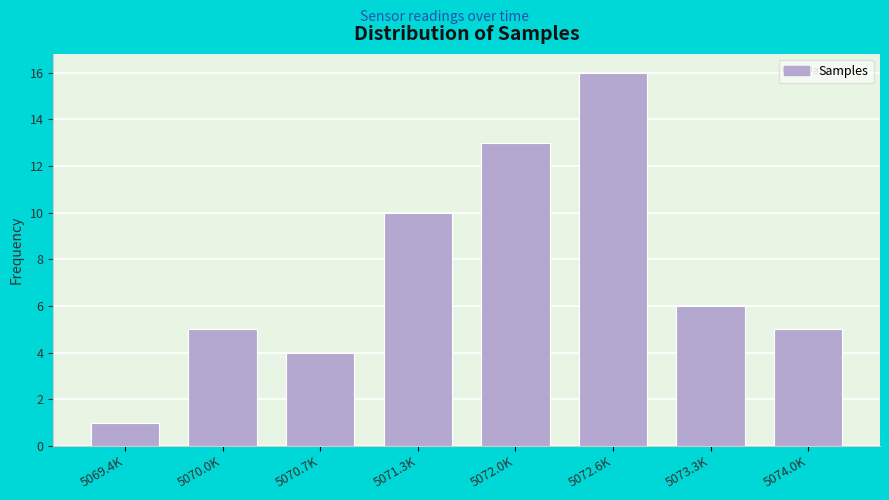

Reading left to right, extract all data points from this chart.

1	5	4	10	13	16	6	5